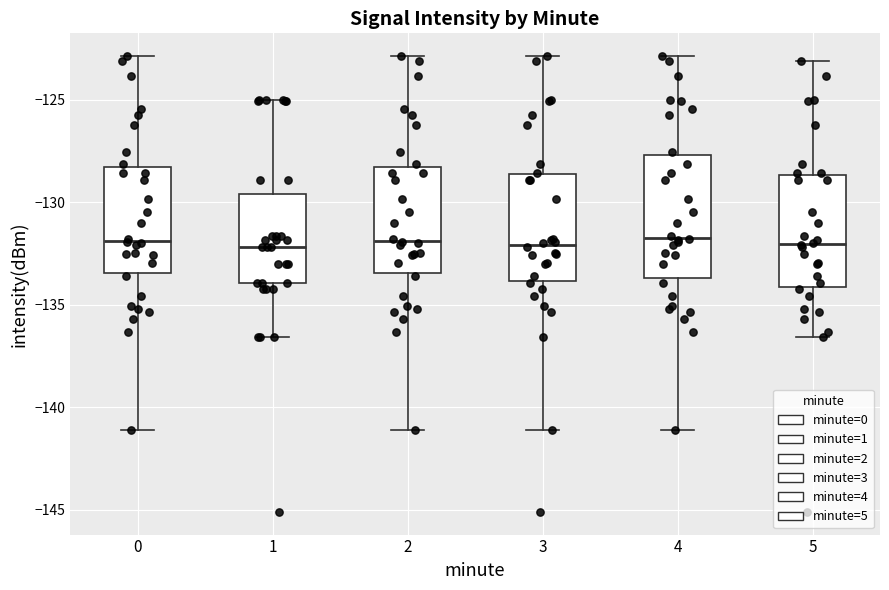

Reading left to right, read every box against the y-axis: the position of its median line, the range the box covers, and the ends of its whiskers. The values are not printed on the chart, so give them approximately, as read against the axis.

0: median -132.0, box -133.5 to -128.5, whiskers -141.0 to -123.0
1: median -132.0, box -134.0 to -129.5, whiskers -136.5 to -125.0
2: median -132.0, box -133.5 to -128.5, whiskers -141.0 to -123.0
3: median -132.0, box -134.0 to -128.5, whiskers -141.0 to -123.0
4: median -131.5, box -133.5 to -127.5, whiskers -141.0 to -123.0
5: median -132.0, box -134.0 to -128.5, whiskers -136.5 to -123.0